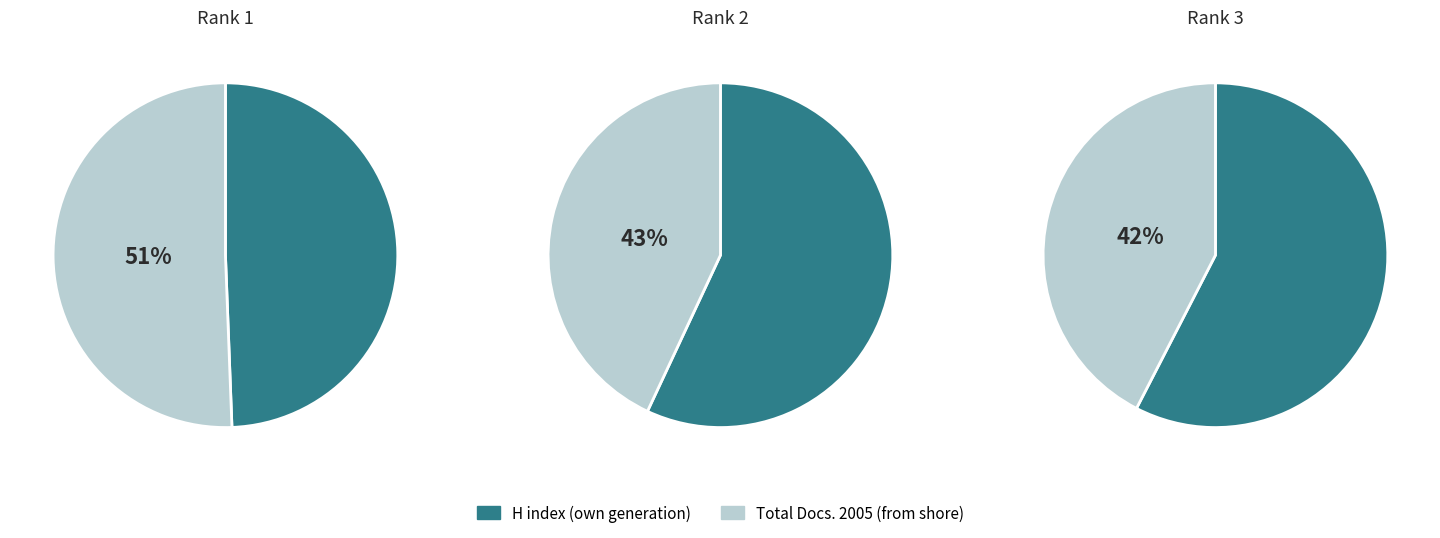

Is it true that Raffles Bulletin of Zoology is 26% of the pie?

False